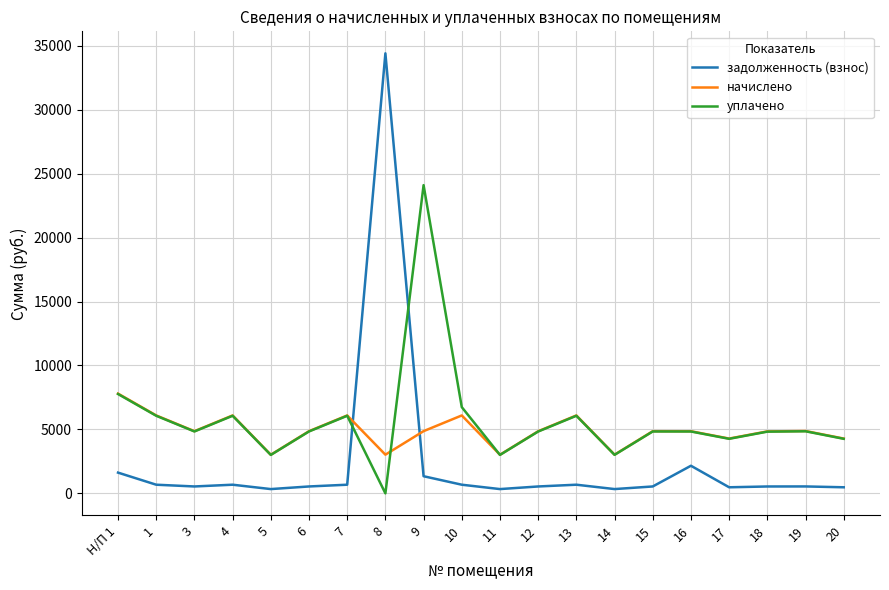

The уплачено series shows 10611.1 at 1. True or false?

False